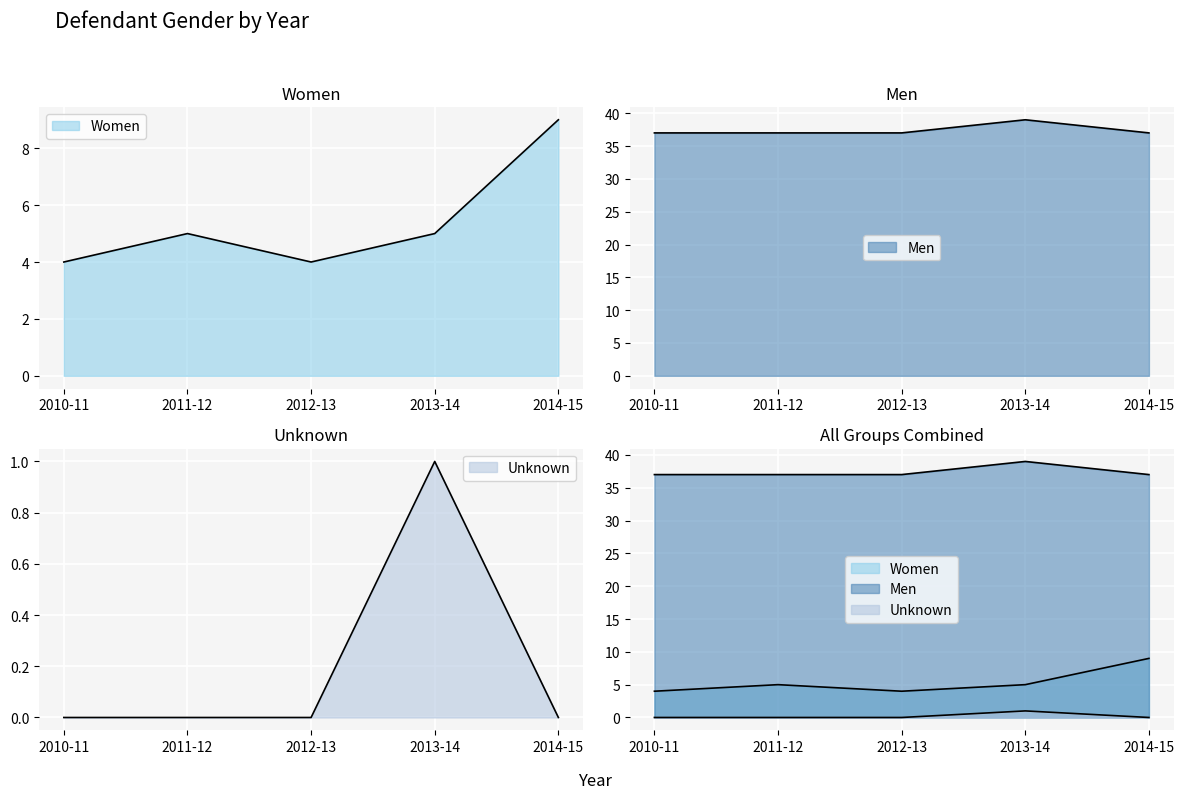

Read the Unknown value at 2013-14.

1